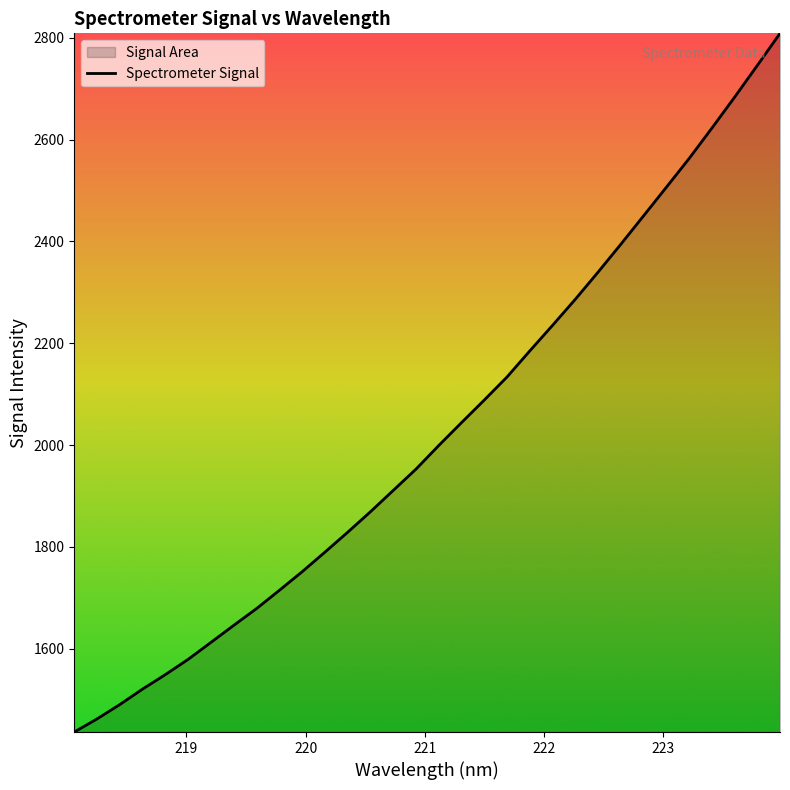

What is the greatest value displayed?

2808.5